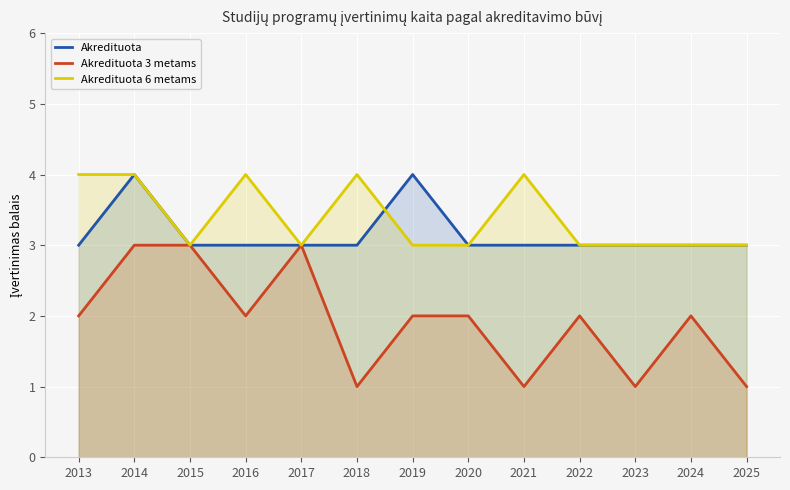

What is the maximum value shown in the chart?

4